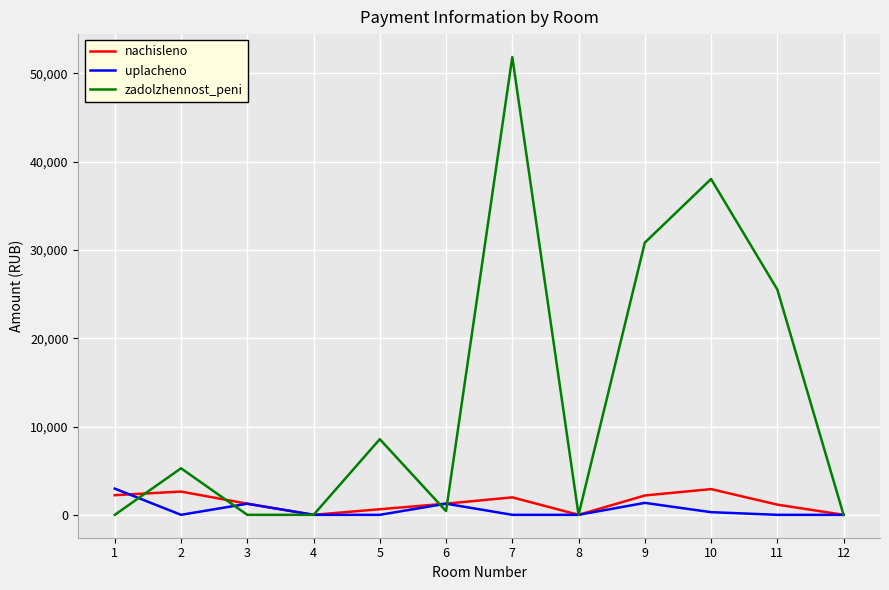

What value does the zadolzhennost_peni series have at 7?

51862.7